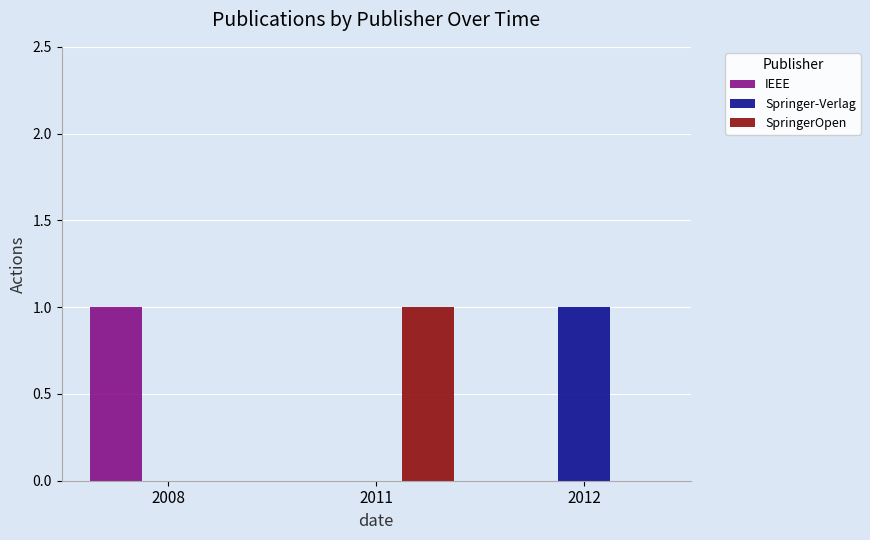

True or false: IEEE has a value of 0 at 2012.

True